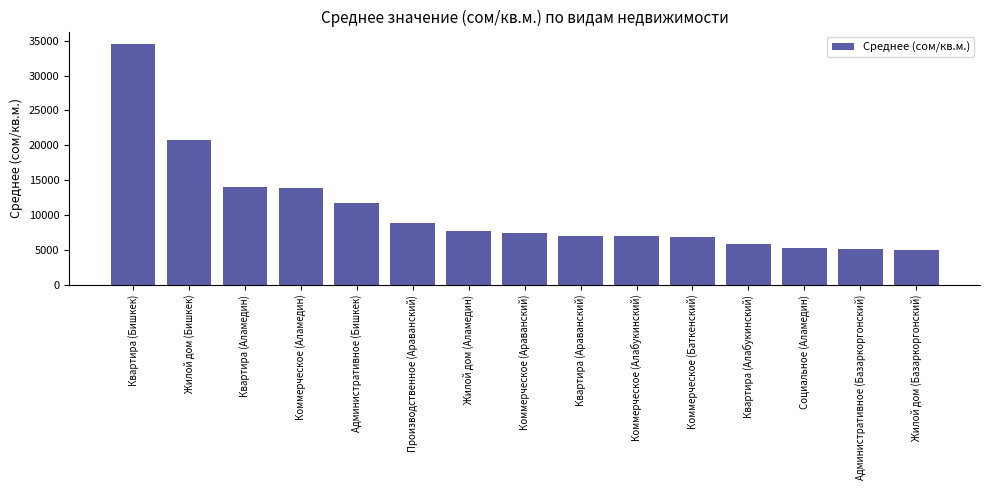

What is the change in value from Жилой дом (Бишкек) to Квартира (Аламедин)?

-6768.9